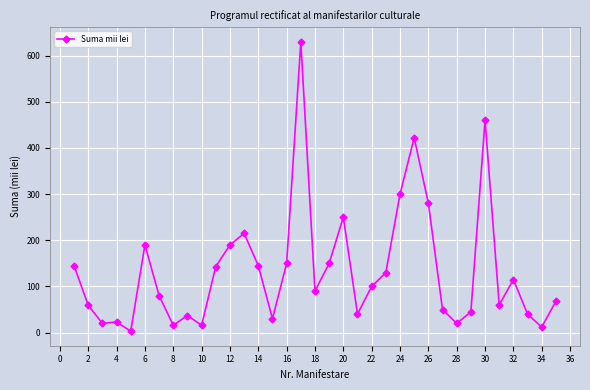

What is the difference between the maximum and minimum values?

627